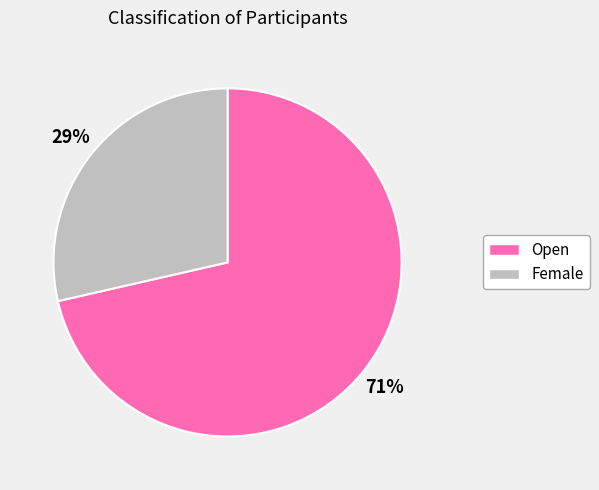

To the nearest percent, what portion does Female represent?

29%